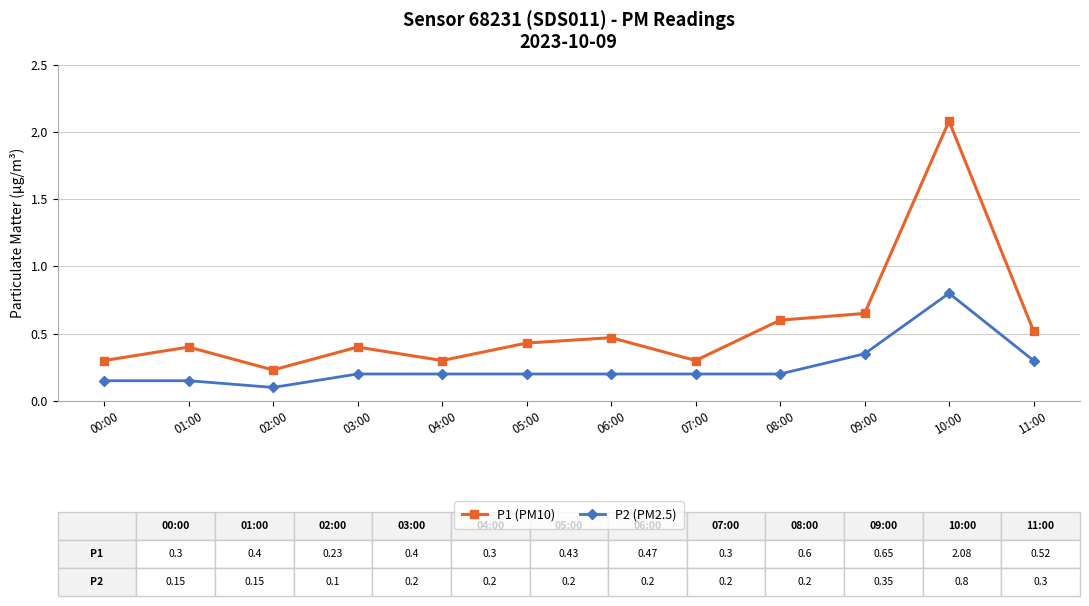

True or false: P2 (PM2.5) and P1 (PM10) intersect in this chart.

False